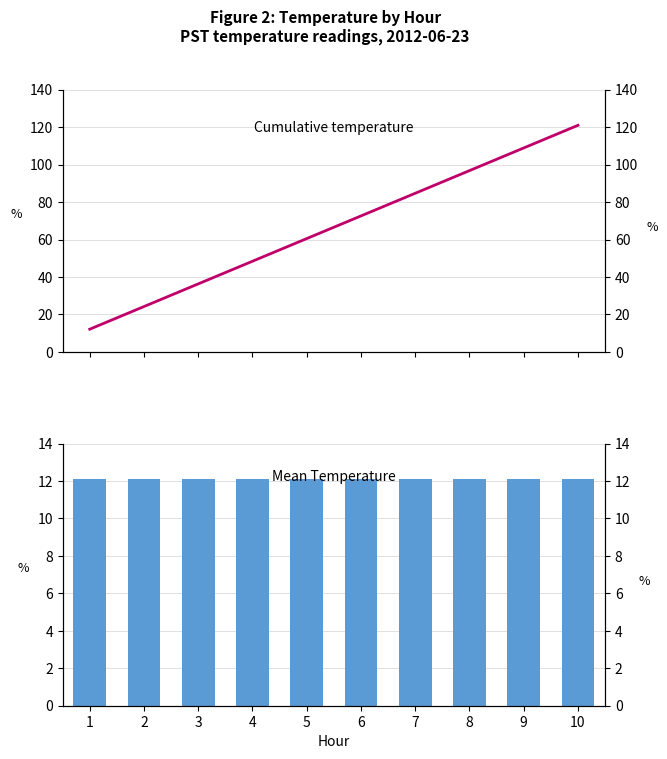

What is the approximate value of Mean Temperature at 2?

12.1